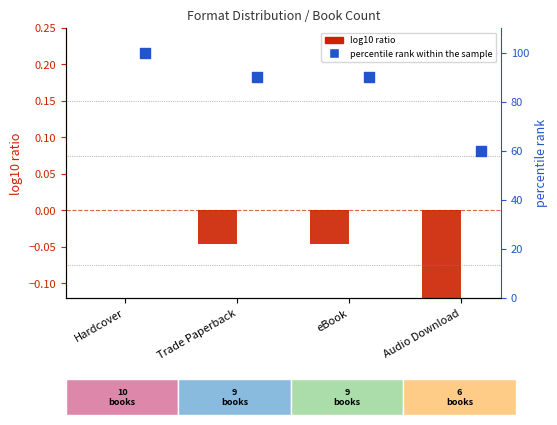

Which series contains the lowest Y value?

log10 ratio